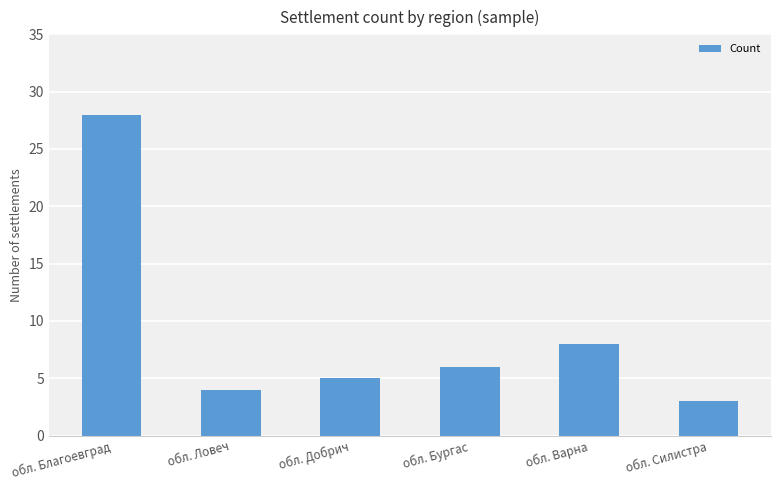

How many values are below 6?

3